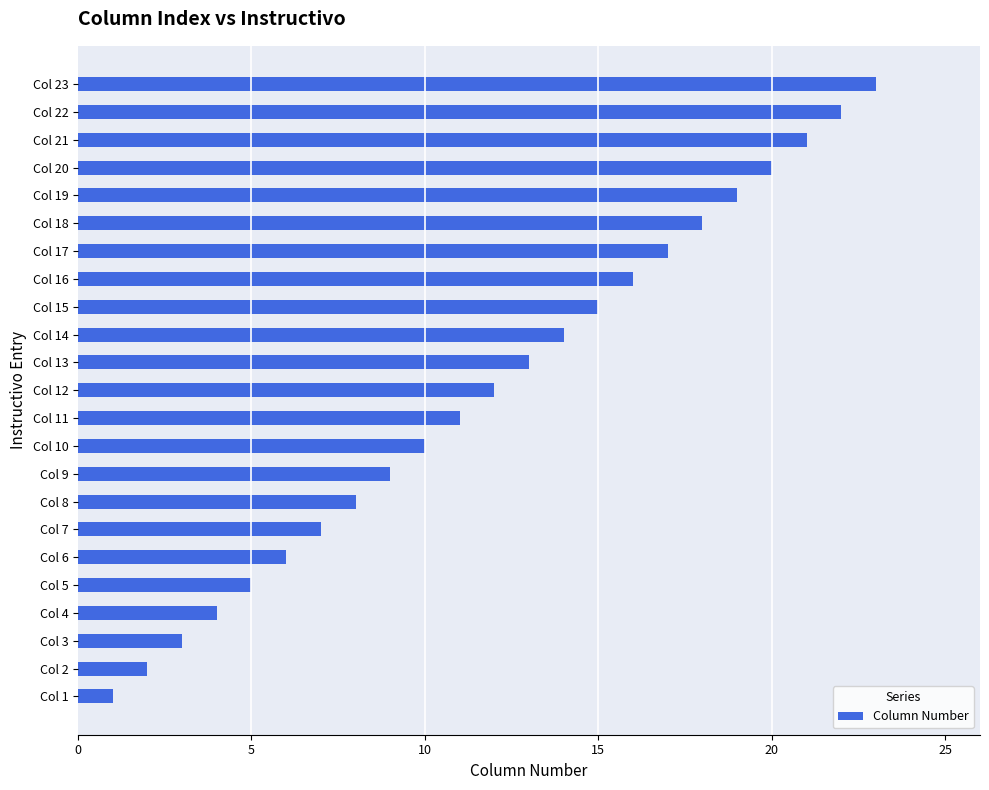

Rank the categories by value from lowest to highest.

Col 1, Col 2, Col 3, Col 4, Col 5, Col 6, Col 7, Col 8, Col 9, Col 10, Col 11, Col 12, Col 13, Col 14, Col 15, Col 16, Col 17, Col 18, Col 19, Col 20, Col 21, Col 22, Col 23